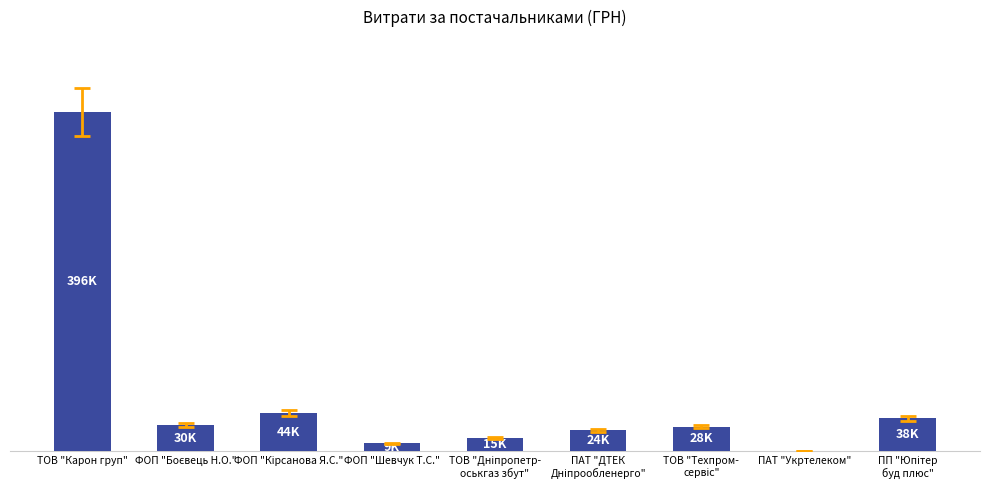

Are the bars horizontal?

No